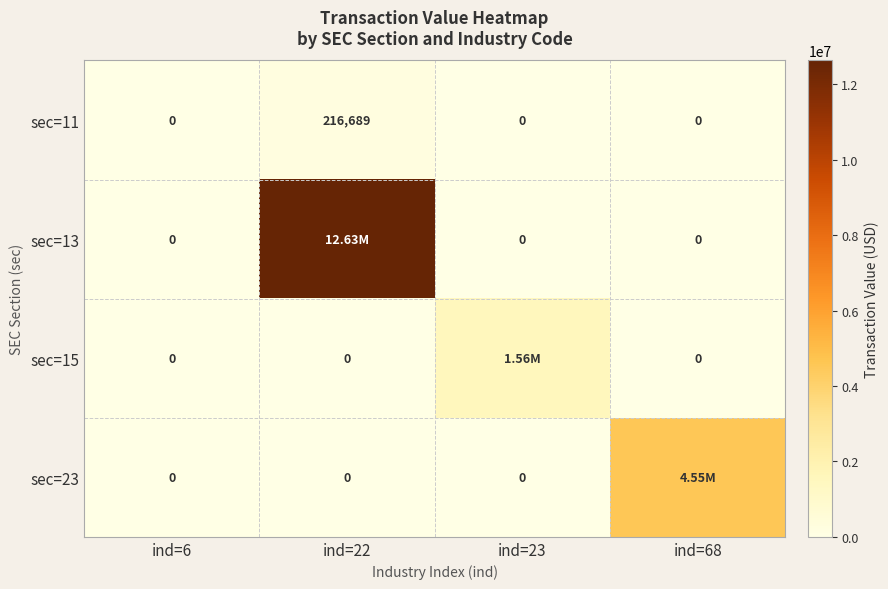

What is the sum of the sec=11 values at ind=68 and ind=22?

216689